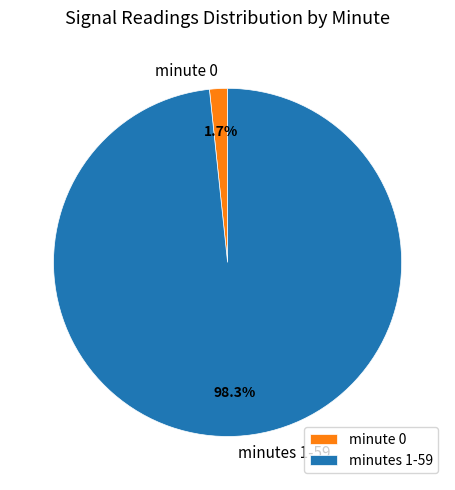

Between minutes 1-59 and minute 0, which is larger?

minutes 1-59